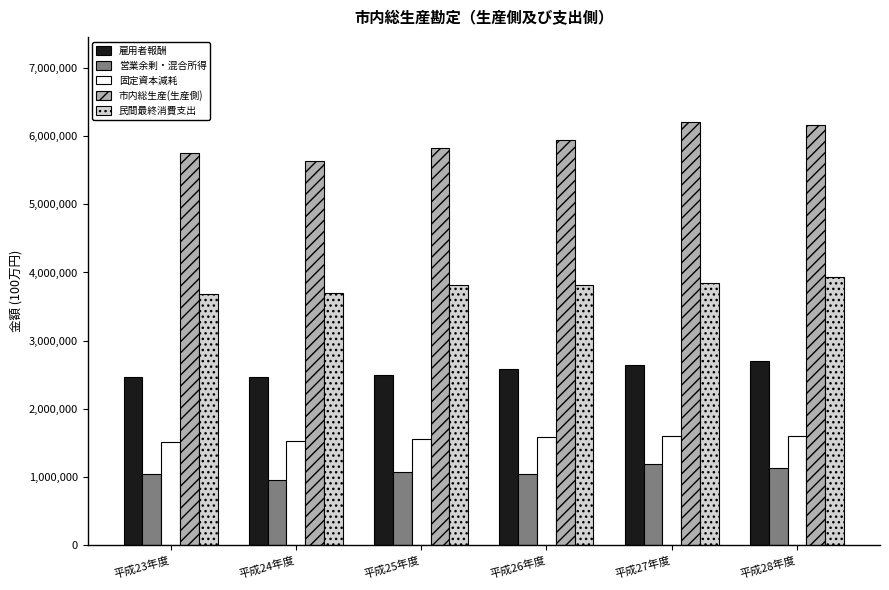

What is the total value across all series at 平成25年度?

14768783